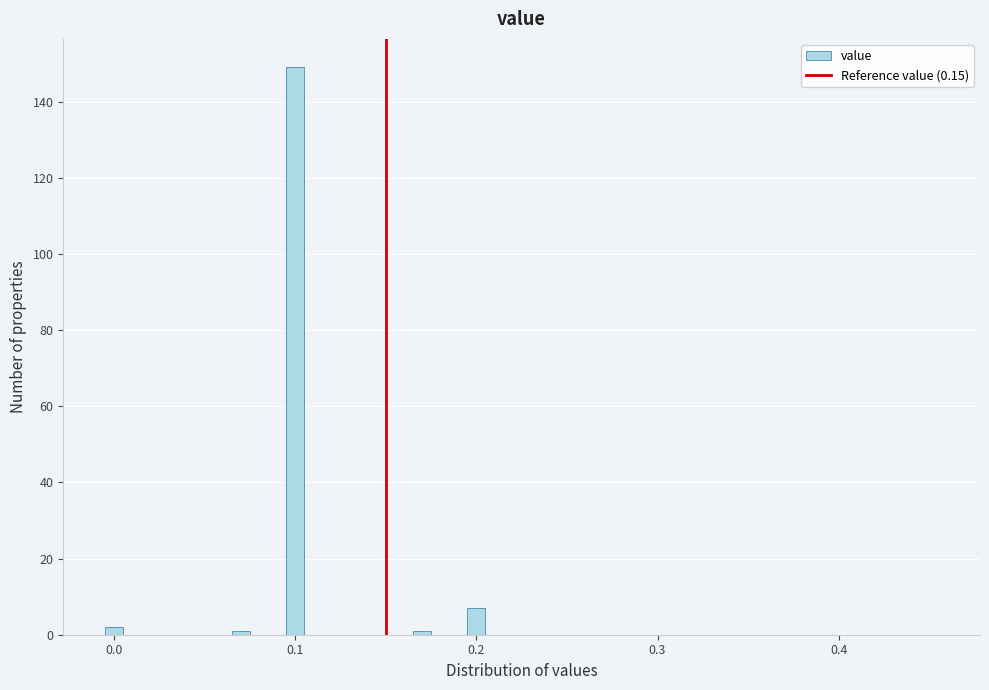

Read against the x-axis, roughly where is the centre of the tallest bar?

0.10